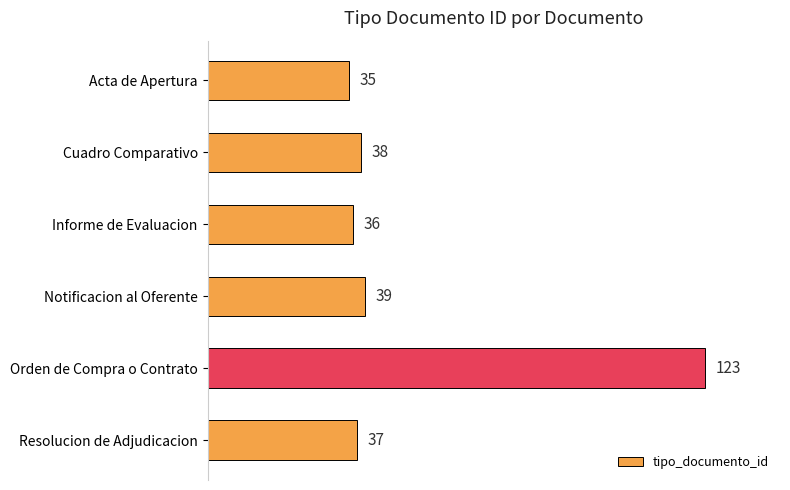

True or false: the data shows 184 at Orden de Compra o Contrato.

False